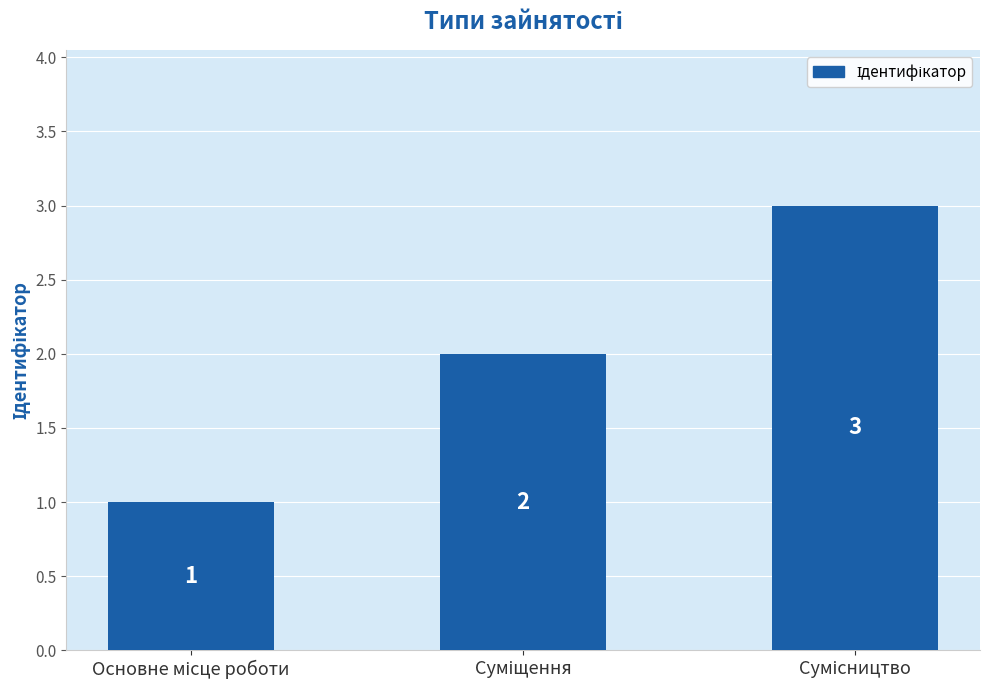

What is the sum of all values?

6